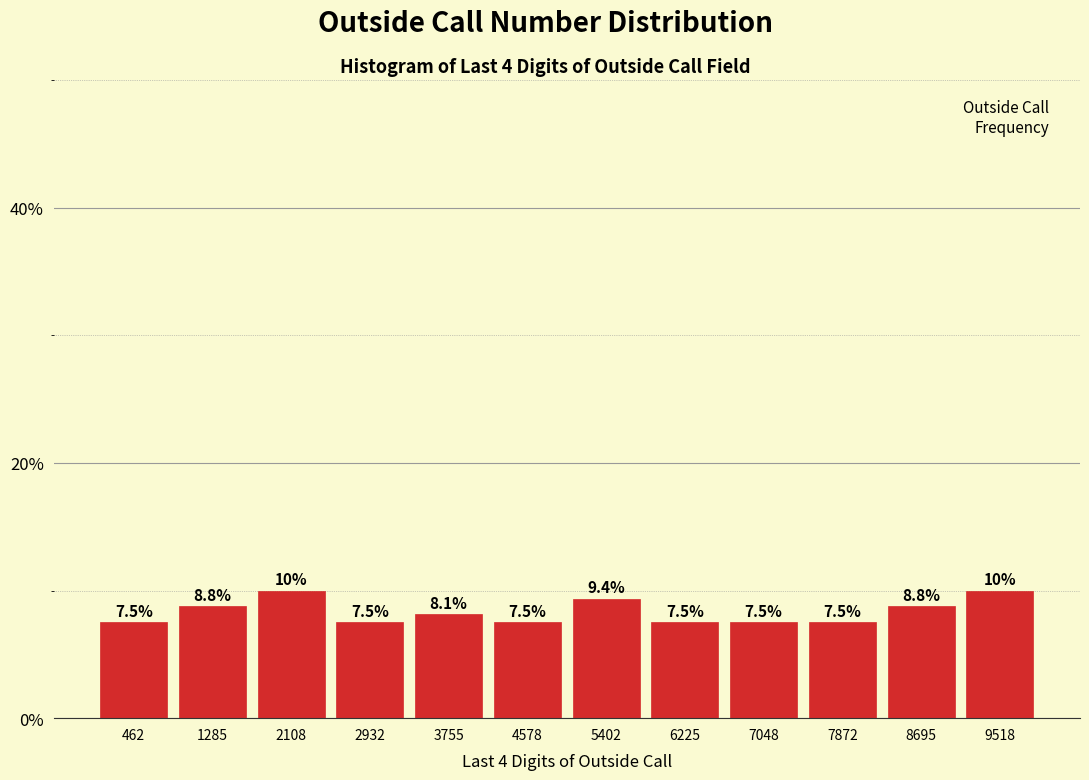

Reading left to right, transcribe this chart: for each bar, give the range it covers on the x-axis and its height. The bar edges are not printed on the chart, so give them approximately, as read against the axis.

100 to 900: 7.5
900 to 1700: 8.8
1700 to 2500: 10.0
2500 to 3300: 7.5
3300 to 4200: 8.1
4200 to 5000: 7.5
5000 to 5800: 9.4
5800 to 6600: 7.5
6600 to 7500: 7.5
7500 to 8300: 7.5
8300 to 9100: 8.8
9100 to 9900: 10.0